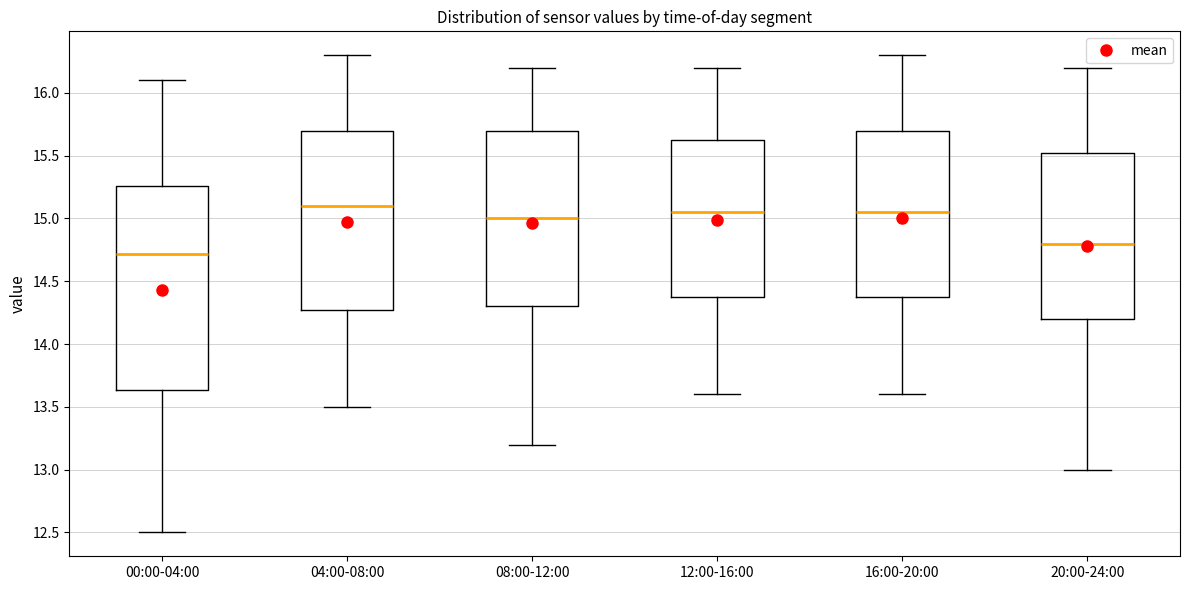

Reading left to right, read every box against the y-axis: the position of its median line, the range the box covers, and the ends of its whiskers. The values are not printed on the chart, so give them approximately, as read against the axis.

00:00-04:00: median 14.70, box 13.65 to 15.25, whiskers 12.50 to 16.10
04:00-08:00: median 15.10, box 14.30 to 15.70, whiskers 13.50 to 16.30
08:00-12:00: median 15.00, box 14.30 to 15.70, whiskers 13.20 to 16.20
12:00-16:00: median 15.05, box 14.40 to 15.65, whiskers 13.60 to 16.20
16:00-20:00: median 15.05, box 14.40 to 15.70, whiskers 13.60 to 16.30
20:00-24:00: median 14.80, box 14.20 to 15.55, whiskers 13.00 to 16.20